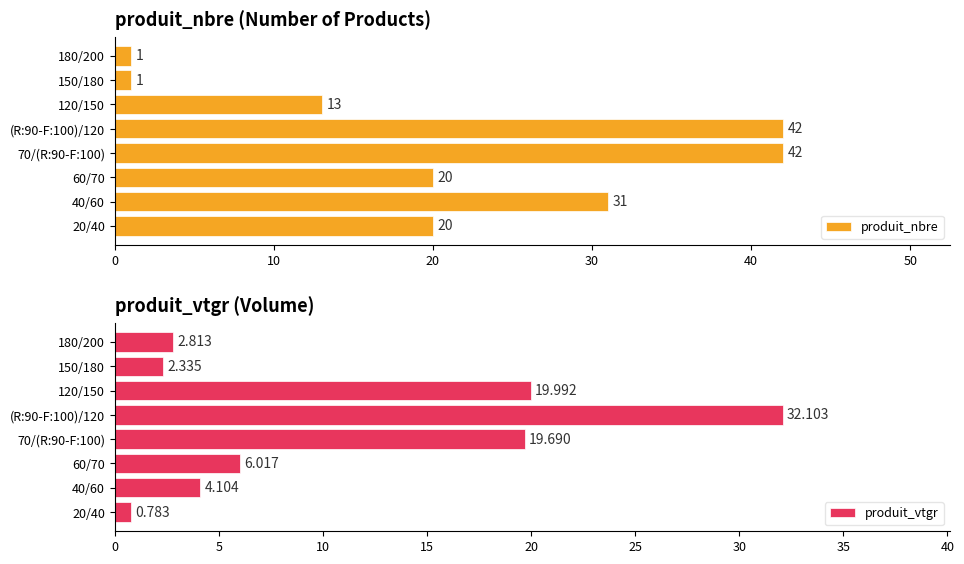

Is it true that produit_vtgr equals 19.7 at 70/(R:90-F:100)?

True